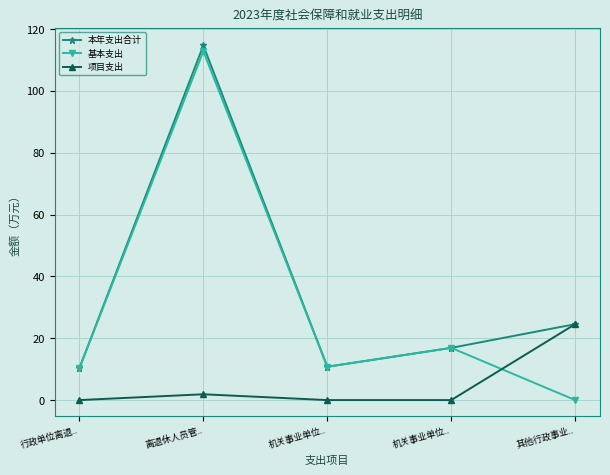

Count the number of categories in the chart.

5